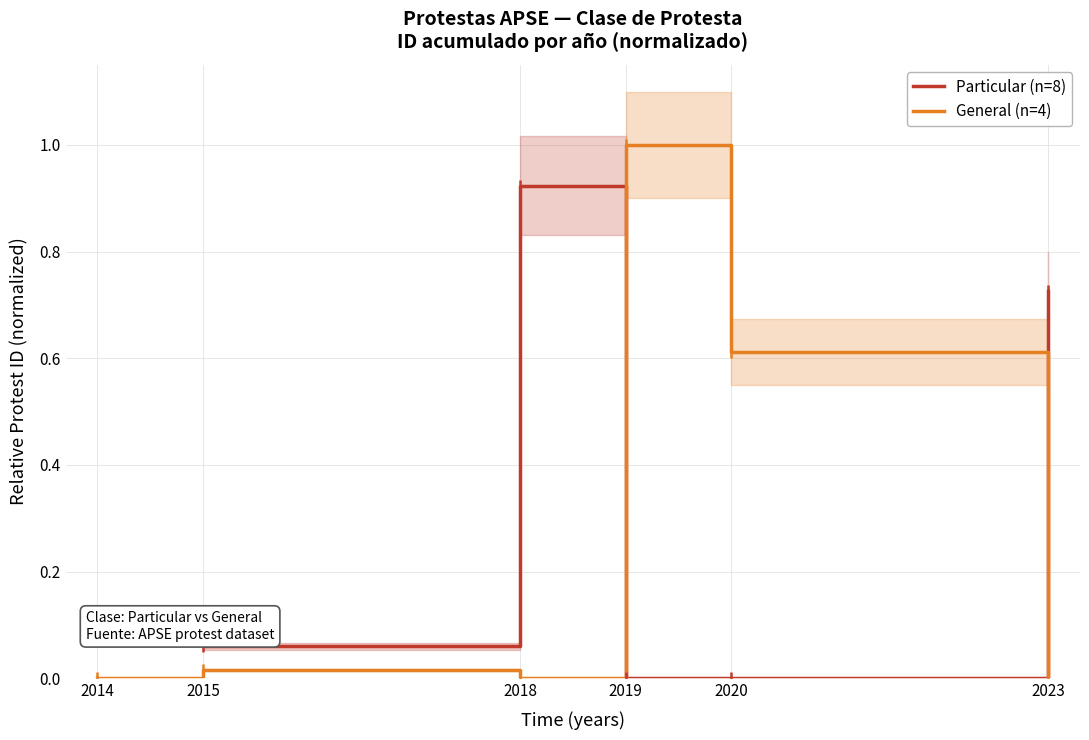

The value of General (n=4) at 2020 is 0.6. True or false?

True